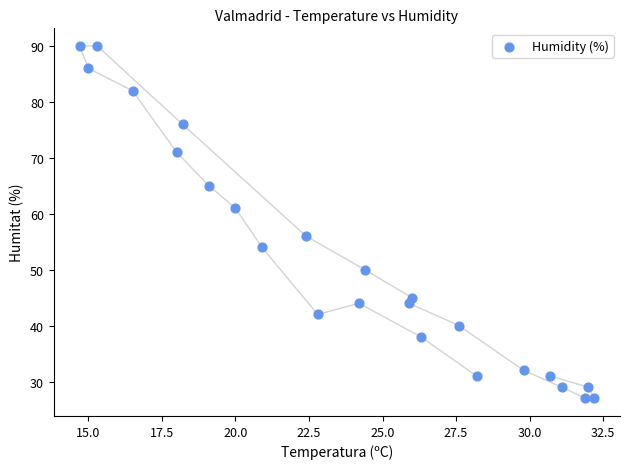

What Y value in the scatter plot is closest to 58?

56